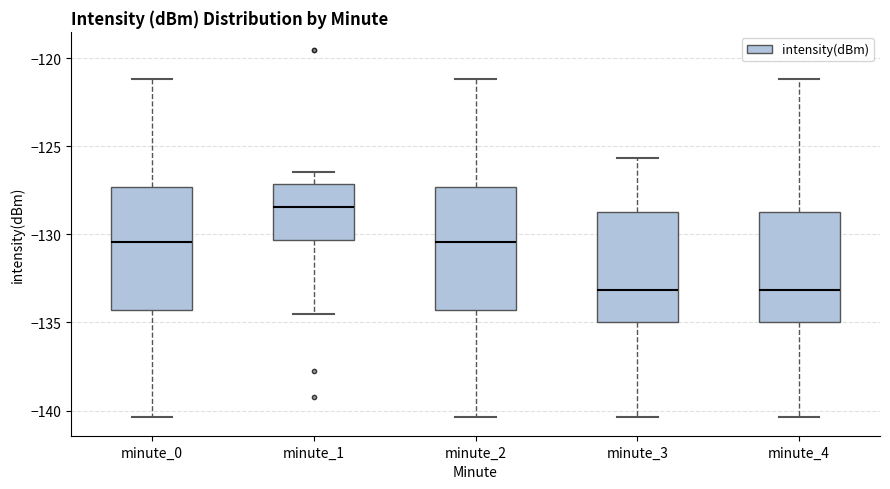

Where does the median line of the box for minute_3 sit on the y-axis? The values are not printed on the chart, so give them approximately, as read against the axis.

-133.0